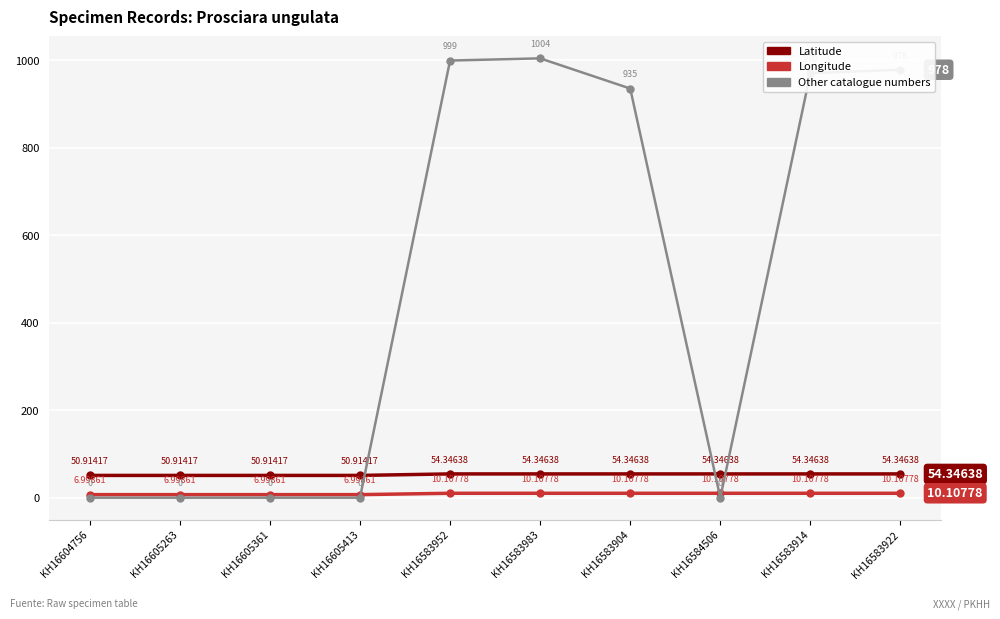

Which series ends up on top after the final intersection of Longitude and Other catalogue numbers?

Other catalogue numbers